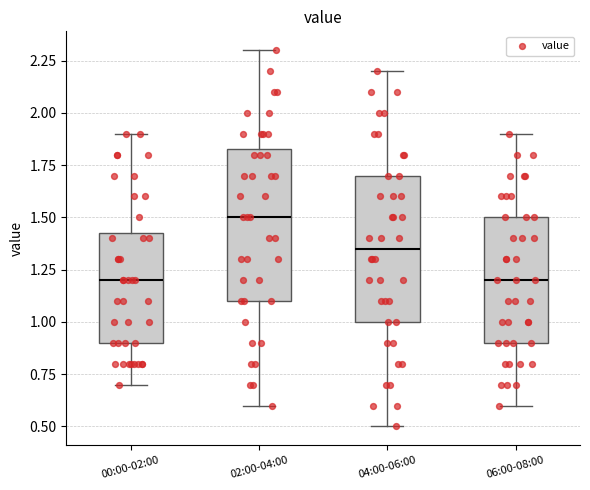

Reading left to right, read every box against the y-axis: the position of its median line, the range the box covers, and the ends of its whiskers. The values are not printed on the chart, so give them approximately, as read against the axis.

00:00-02:00: median 1.20, box 0.90 to 1.45, whiskers 0.70 to 1.90
02:00-04:00: median 1.50, box 1.10 to 1.85, whiskers 0.60 to 2.30
04:00-06:00: median 1.35, box 1.00 to 1.70, whiskers 0.50 to 2.20
06:00-08:00: median 1.20, box 0.90 to 1.50, whiskers 0.60 to 1.90